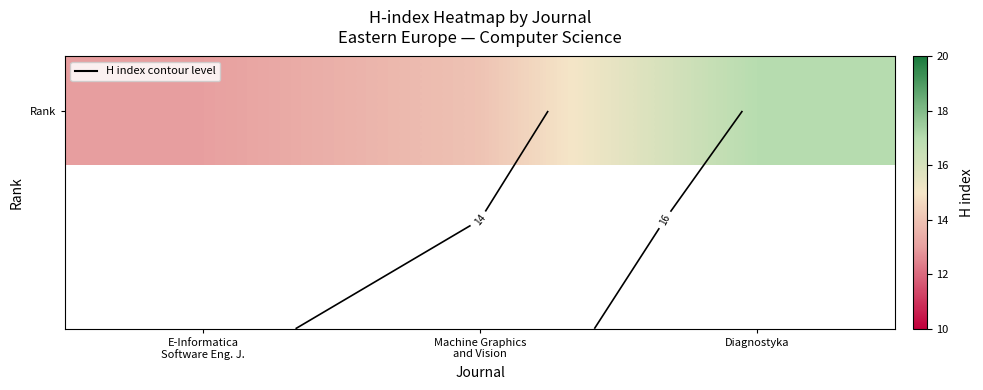

What is the difference between the maximum and minimum values?

4